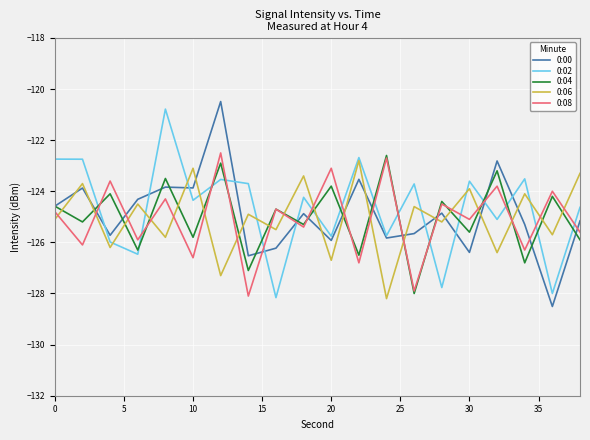

What is the minimum value for 0:04?

-128.0